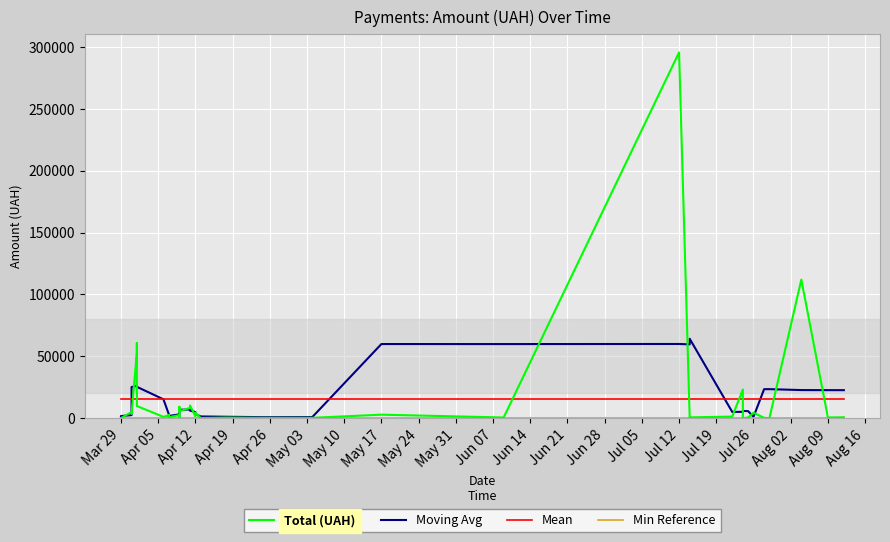

What is the difference between the second highest and second lowest values in the Moving Avg series?

59156.7